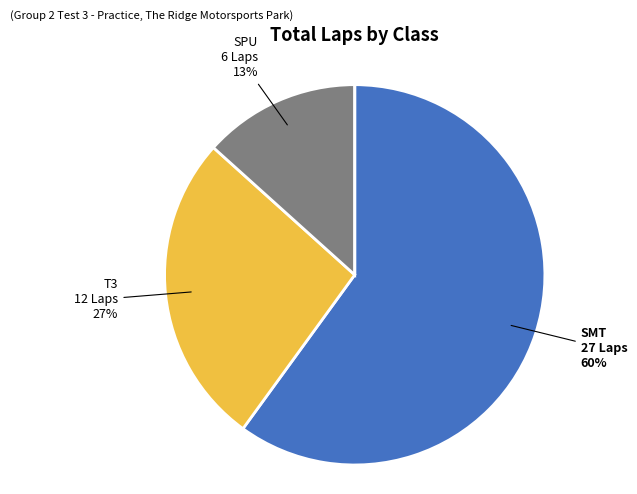

Does any single category account for the majority?

Yes